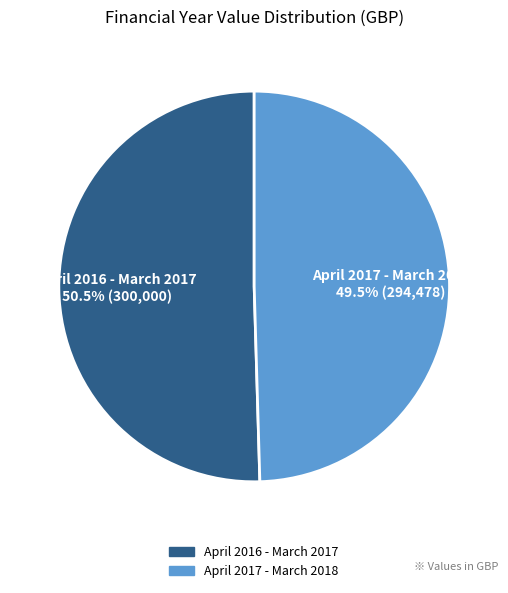

Is there any slice that represents more than half of the pie?

Yes